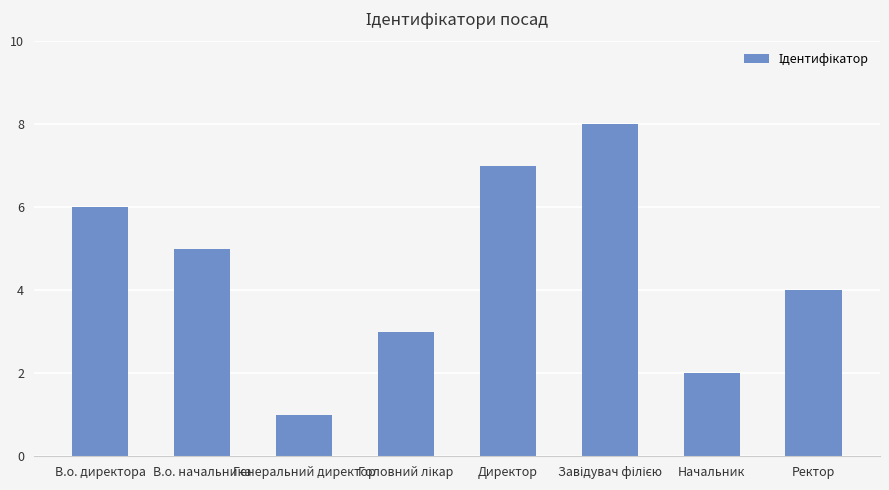

How many distinct data groups are displayed?

1